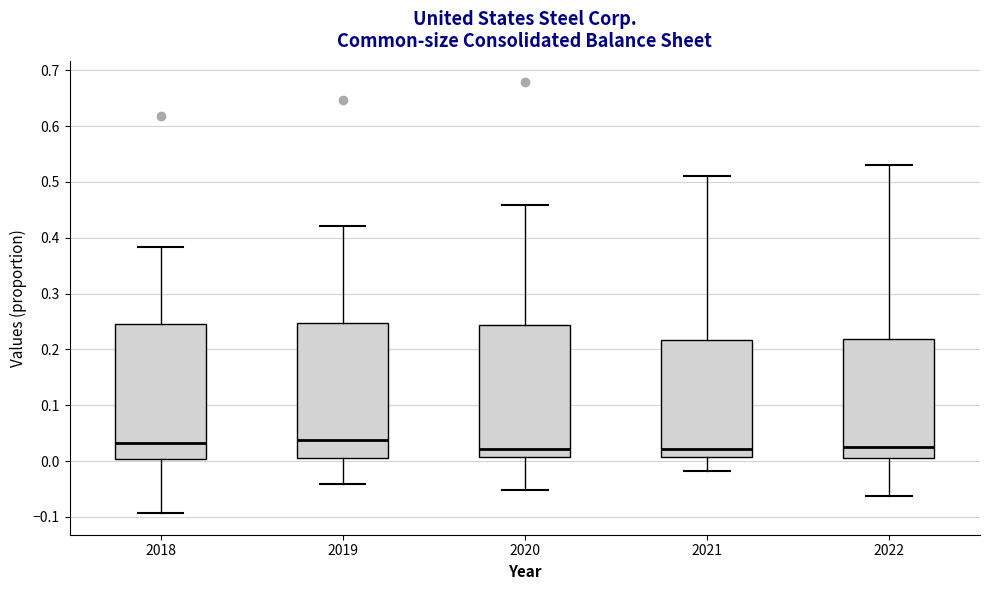

Reading left to right, transcribe this box plot: for each box, give where its median line is, the range the box spans, and where its two whiskers end, as read against the y-axis. The values are not printed on the chart, so give them approximately, as read against the axis.

2018: median 0.03, box 0.00 to 0.25, whiskers -0.09 to 0.38
2019: median 0.04, box 0.00 to 0.25, whiskers -0.04 to 0.42
2020: median 0.02, box 0.01 to 0.24, whiskers -0.05 to 0.46
2021: median 0.02, box 0.01 to 0.22, whiskers -0.02 to 0.51
2022: median 0.02, box 0.01 to 0.22, whiskers -0.06 to 0.53